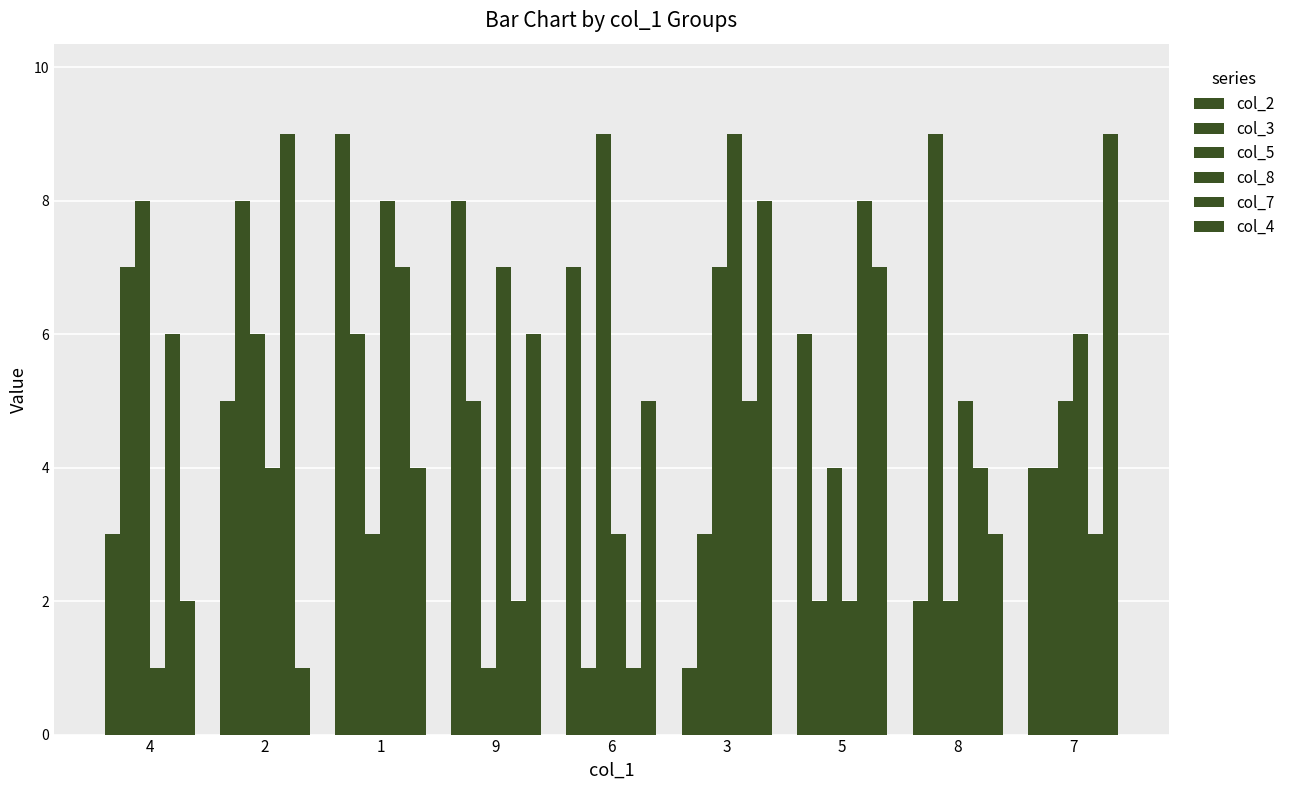

How many groups of bars are there?

9